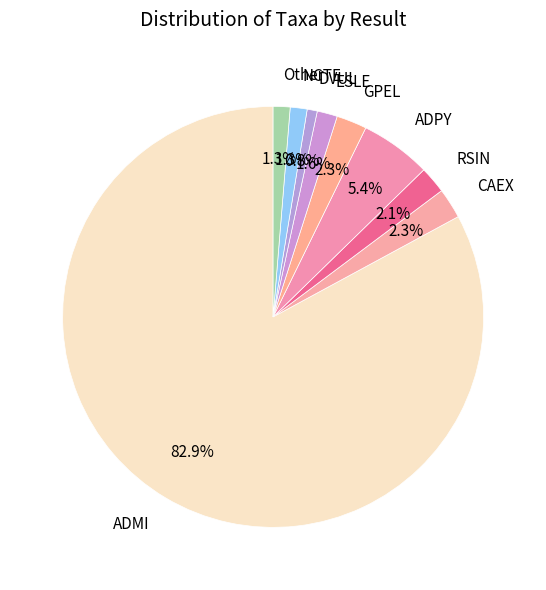

Which category has the smallest portion of the pie?

DVUL